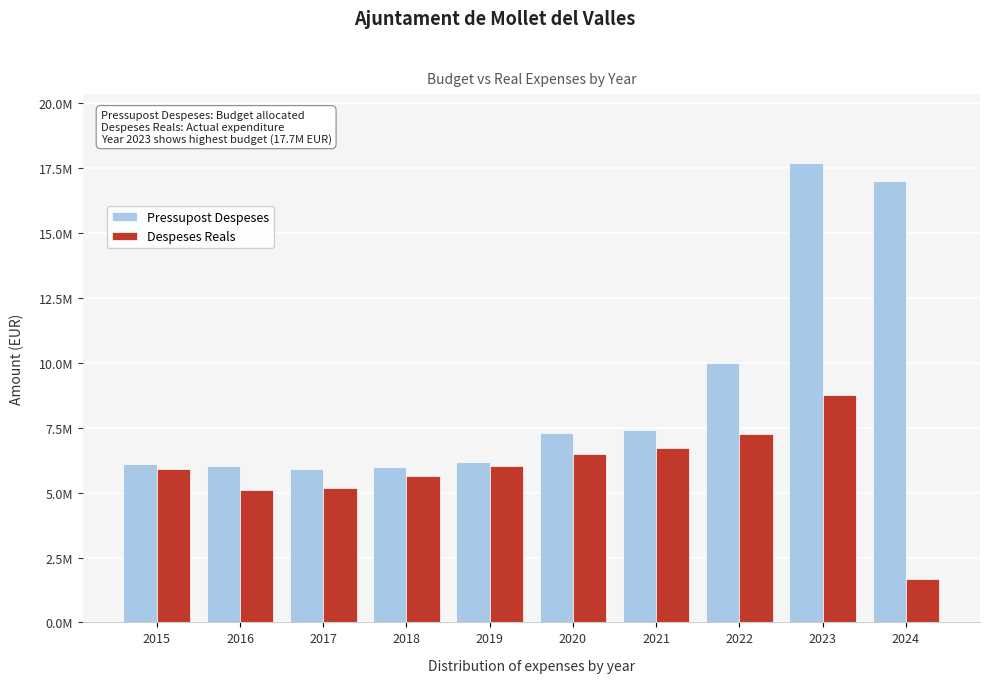

What are all the series names shown in the legend?

Pressupost Despeses, Despeses Reals